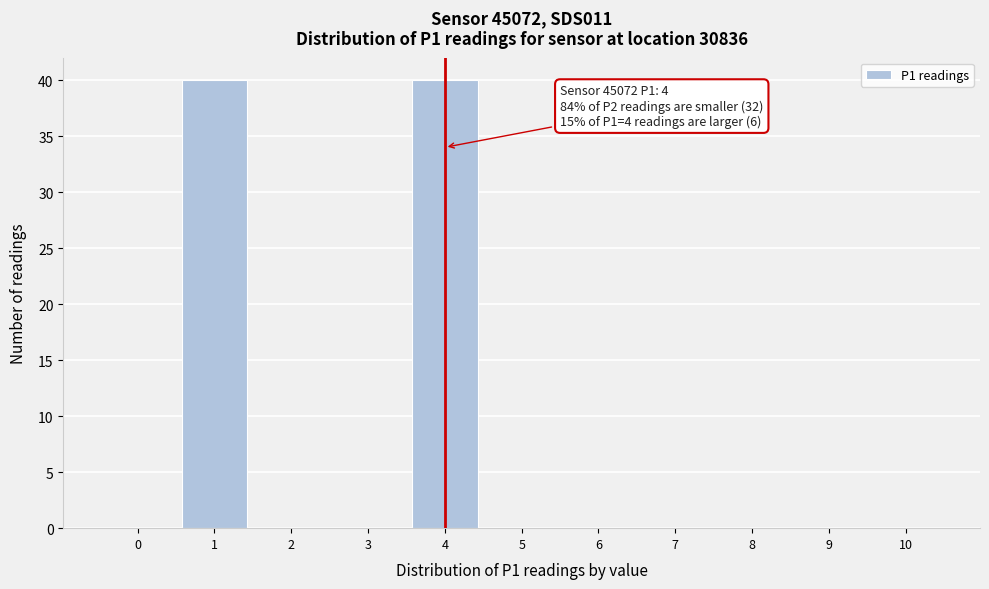

Reading right to left, extract all data points from this chart.

10=0	9=0	8=0	7=0	6=0	5=0	4=40	3=0	2=0	1=40	0=0